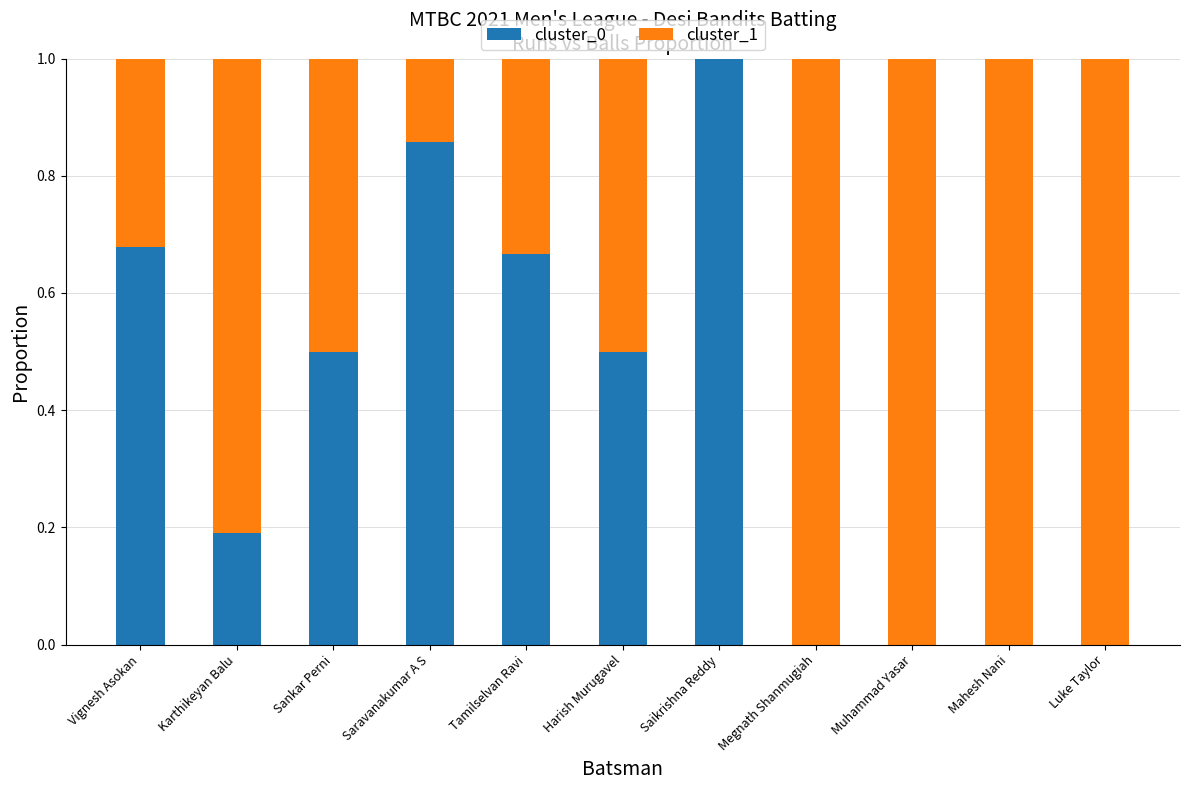

How many data points does each series have?

11